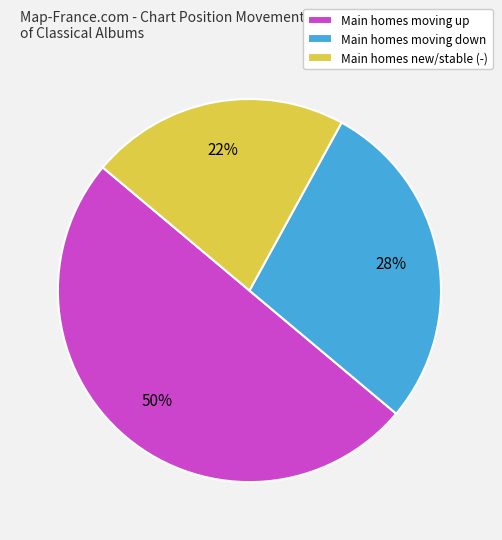

True or false: Main homes moving down accounts for 28% of the total.

True